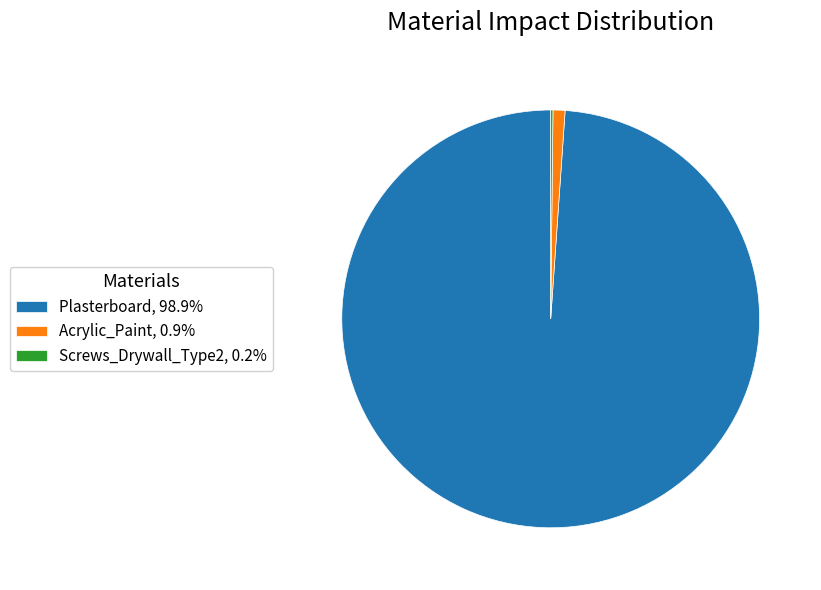

Does any single category account for the majority?

Yes